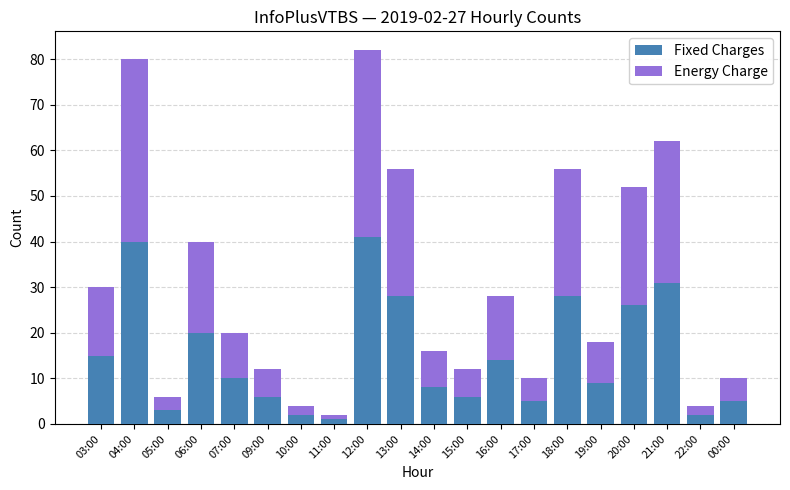

What is the total value across all series at 12:00?

82